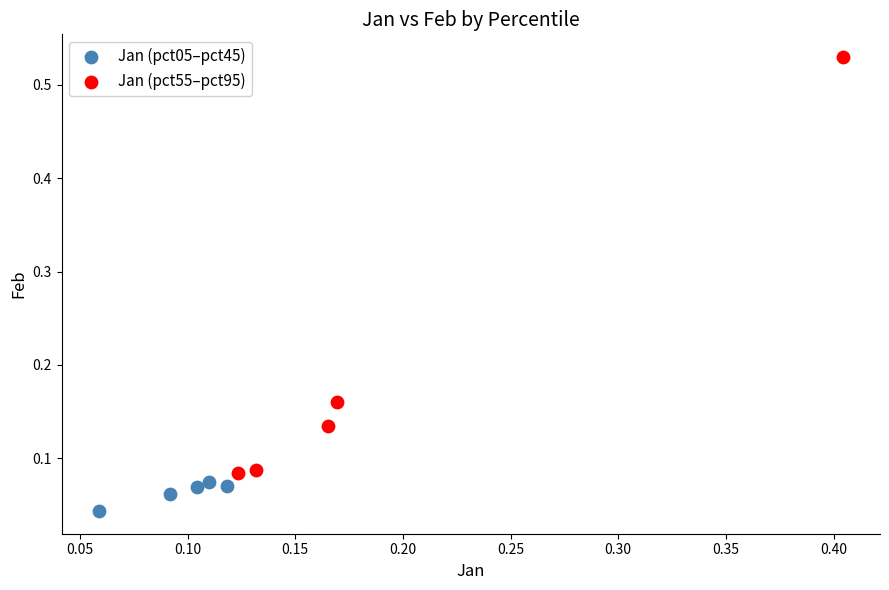

Which series reaches the maximum Y coordinate?

Jan (pct55–pct95)